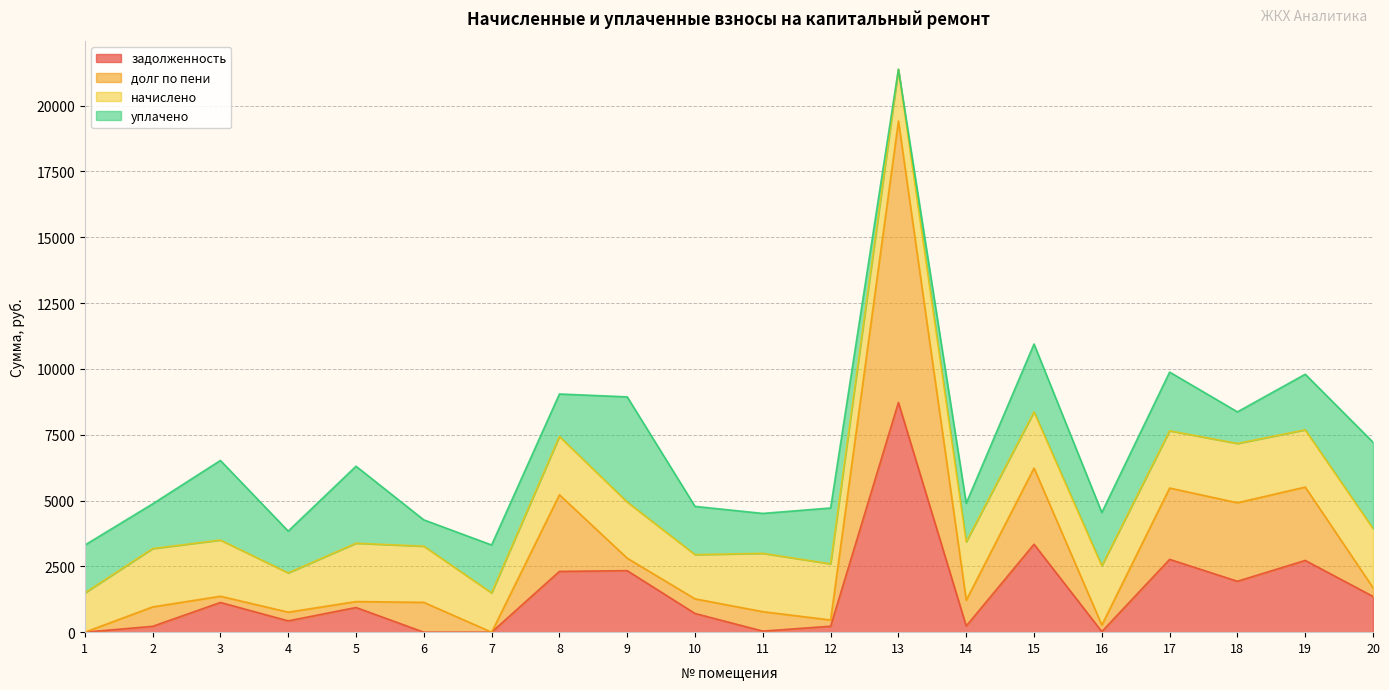

At which category is the sum across all series the highest?

13